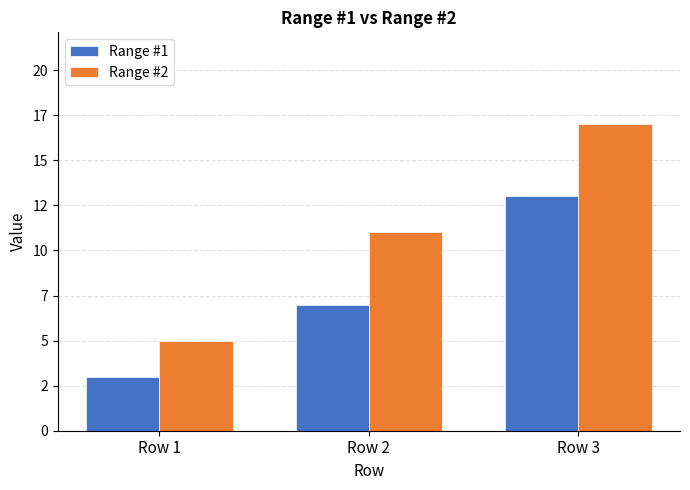

Where is Range #2 nearest to the value 11?

Row 2